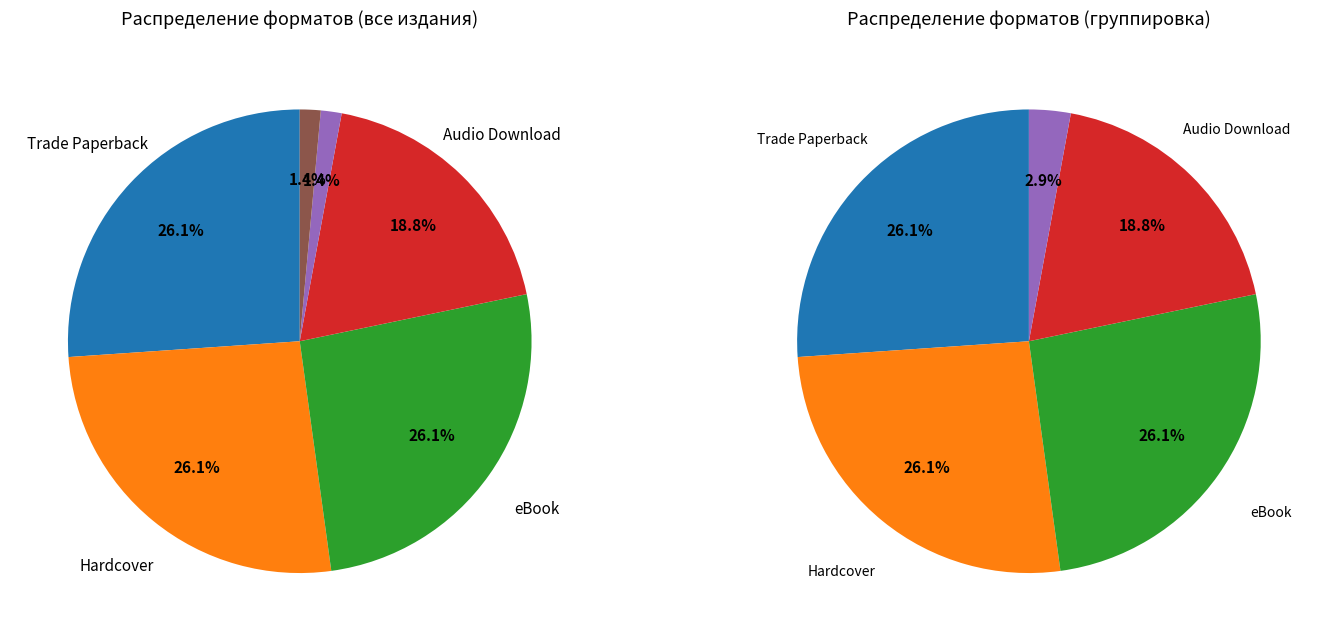

To the nearest percent, what is the difference between the Audio Download and Trade Paperback slice percentages?

7%